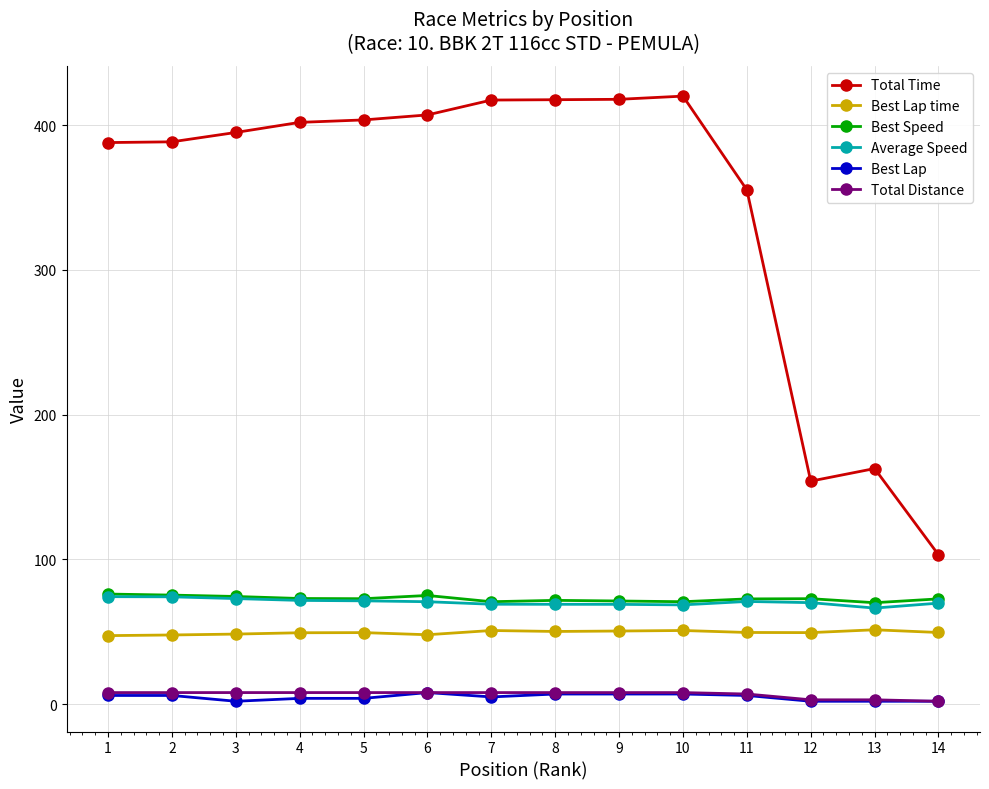

True or false: Best Lap and Best Lap time intersect in this chart.

False